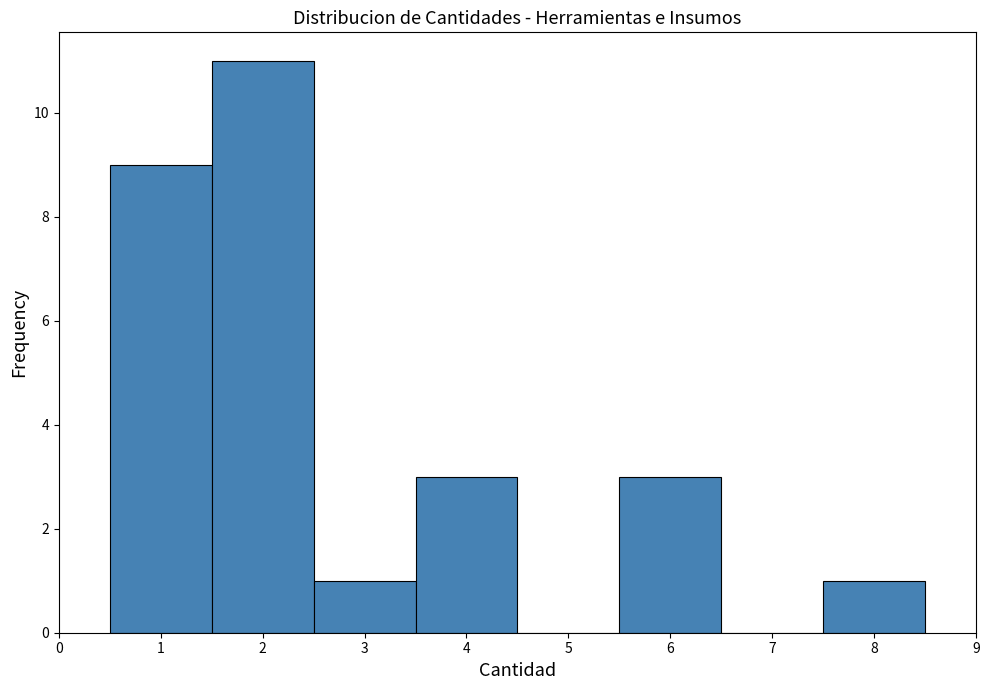

What is the height of the bar covering 0.5 to 1.5 on the x-axis? The values are not printed on the chart, so give them approximately, as read against the axis.

9